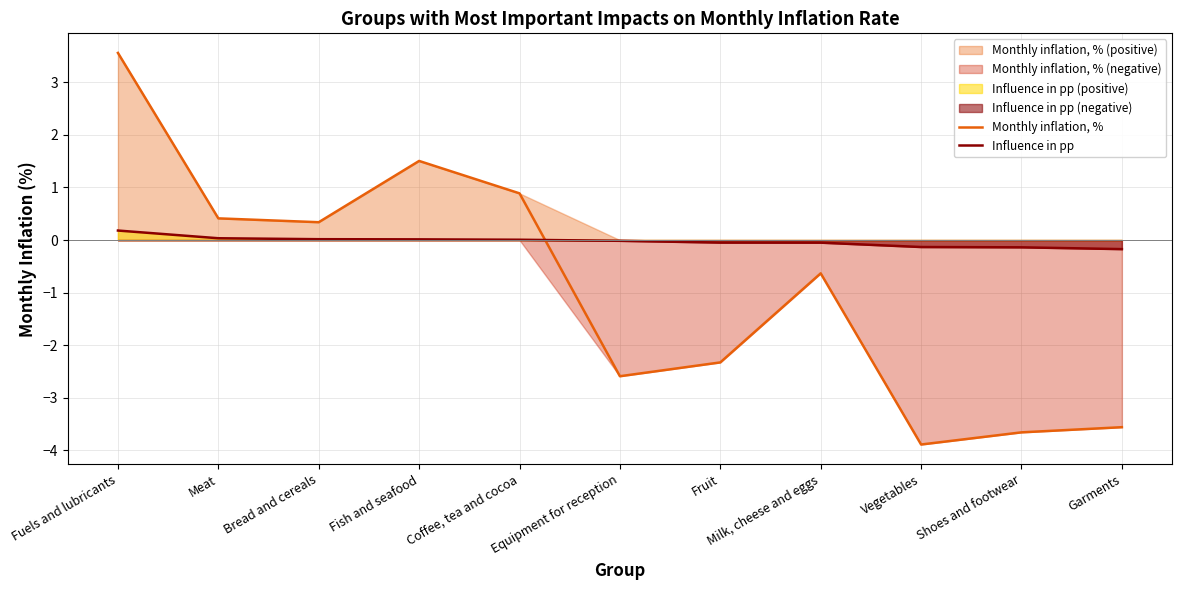

The Influence in pp series shows -0.2 at Vegetables. True or false?

False